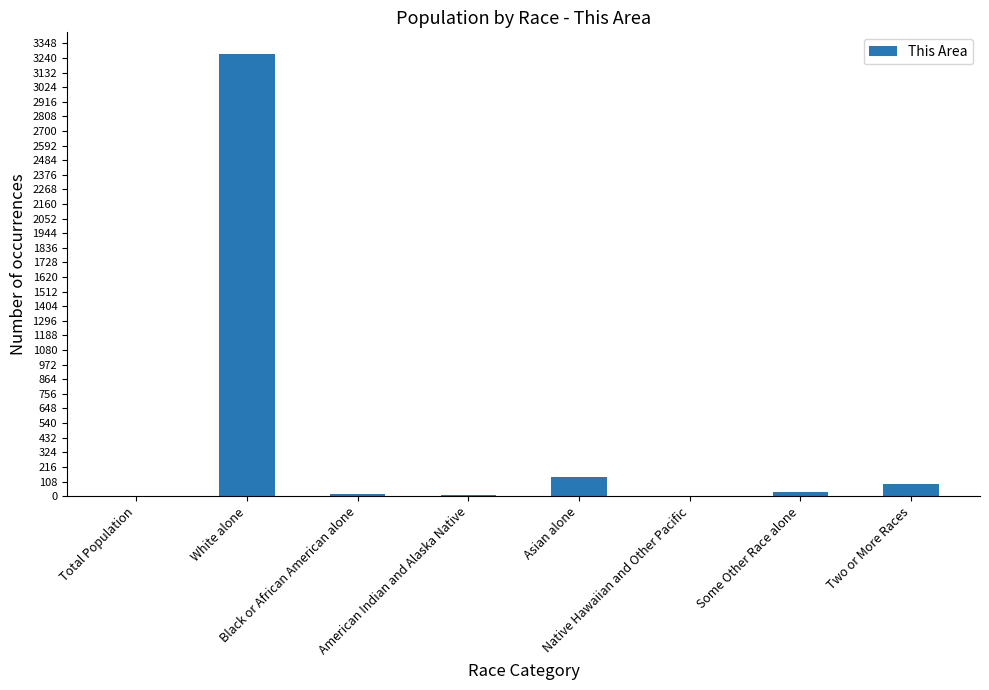

Which has a higher value, Asian alone or Some Other Race alone?

Asian alone